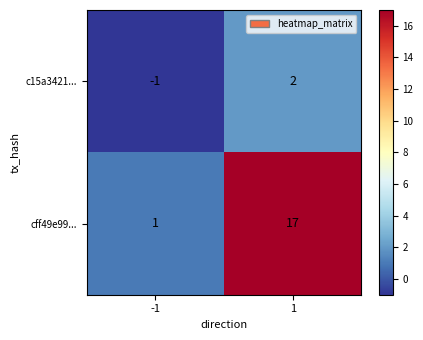

What is the greatest value displayed?

17